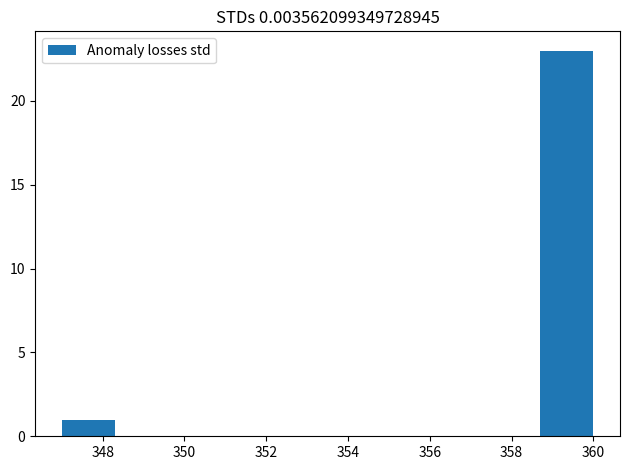

Reading left to right, transcribe this chart: for each bar, give the range it covers on the x-axis and its height. Neither the bar edges nor the heights are printed on the chart, so give them approximately, as read against the axes.

347.0 to 348.3: 1
348.3 to 349.6: 0
349.6 to 350.9: 0
350.9 to 352.2: 0
352.2 to 353.5: 0
353.5 to 354.8: 0
354.8 to 356.1: 0
356.1 to 357.4: 0
357.4 to 358.7: 0
358.7 to 360.0: 23